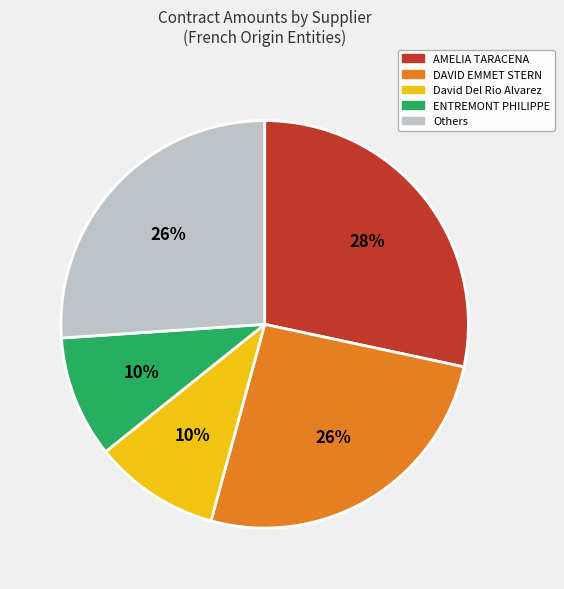

Count the number of slices in the pie.

5